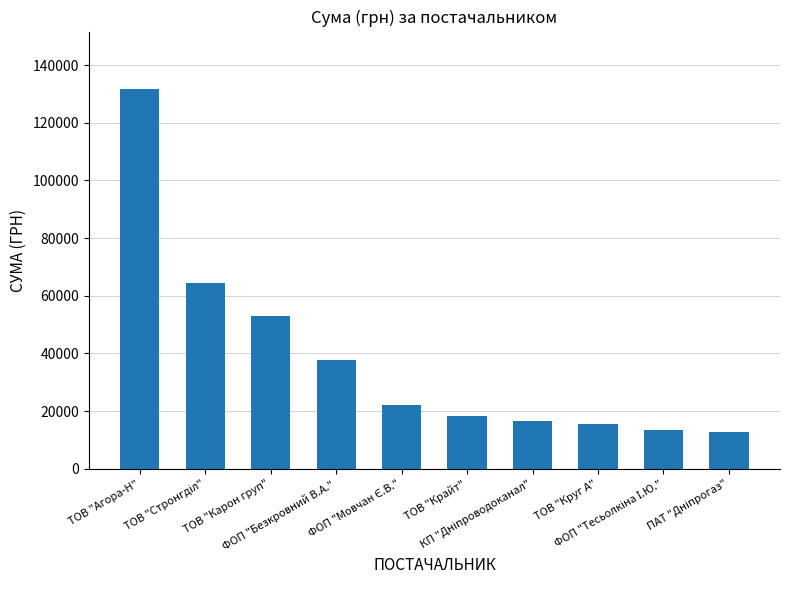

What is the sum of all values?

385572.0